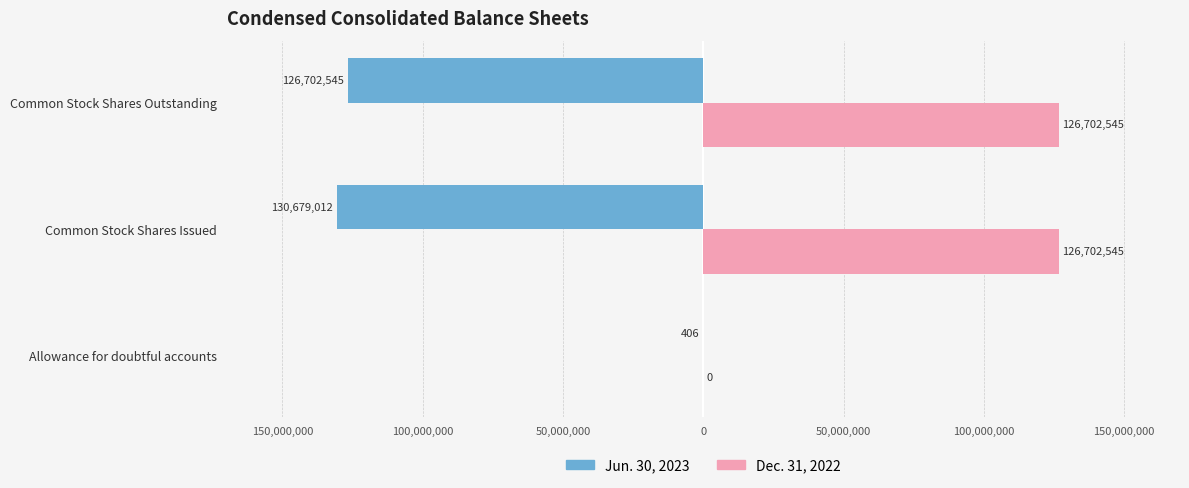

What are all the series names shown in the legend?

Jun. 30, 2023, Dec. 31, 2022